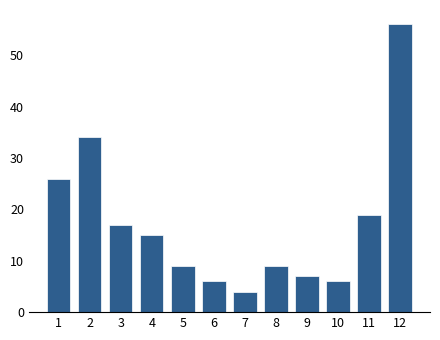

Reading left to right, transcribe all the data shown in this chart.

26	34	17	15	9	6	4	9	7	6	19	56